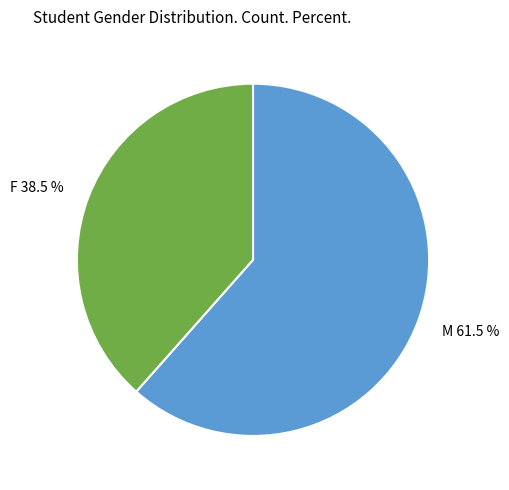

To the nearest percent, what is the difference between the largest and smallest slice percentages?

23%